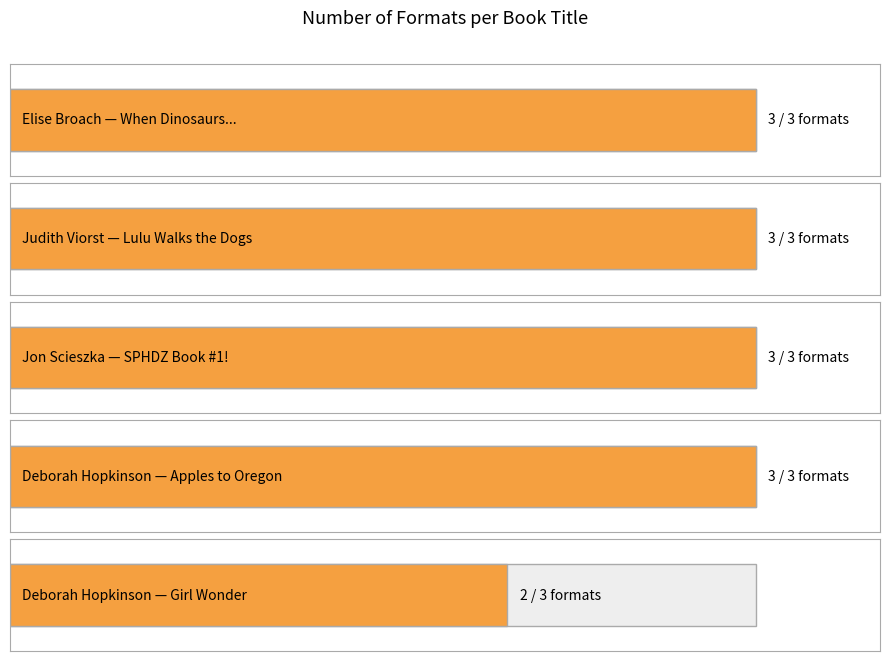

Rank the categories by value from lowest to highest.

Deborah Hopkinson (Girl), Elise Broach, Judith Viorst, Jon Scieszka, Deborah Hopkinson (Apples)